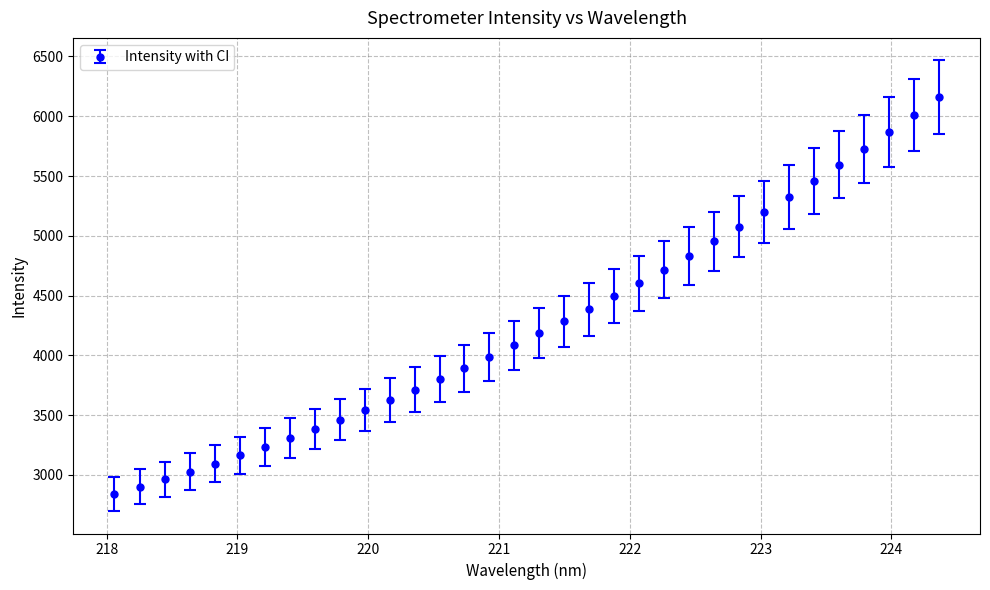

What is the maximum value shown in the chart?

6158.8